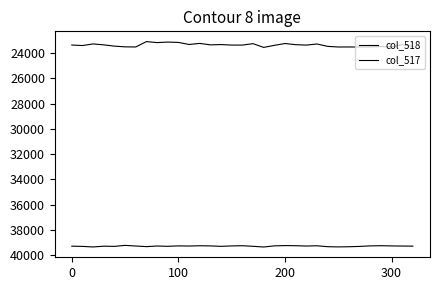

How many lines are shown in the chart?

2